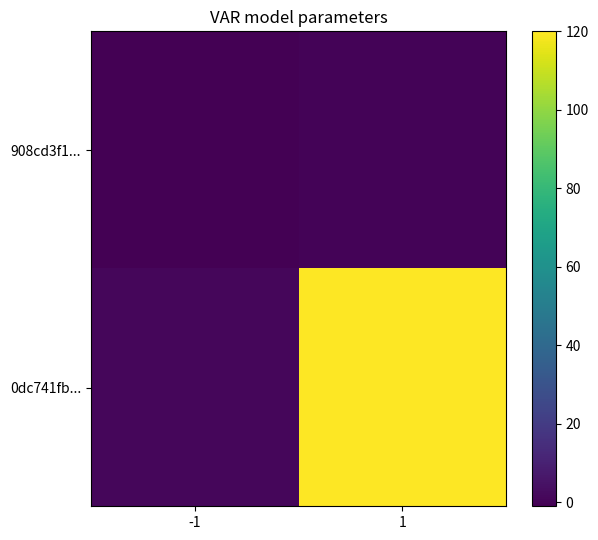

Which category has the highest value across all series?

1